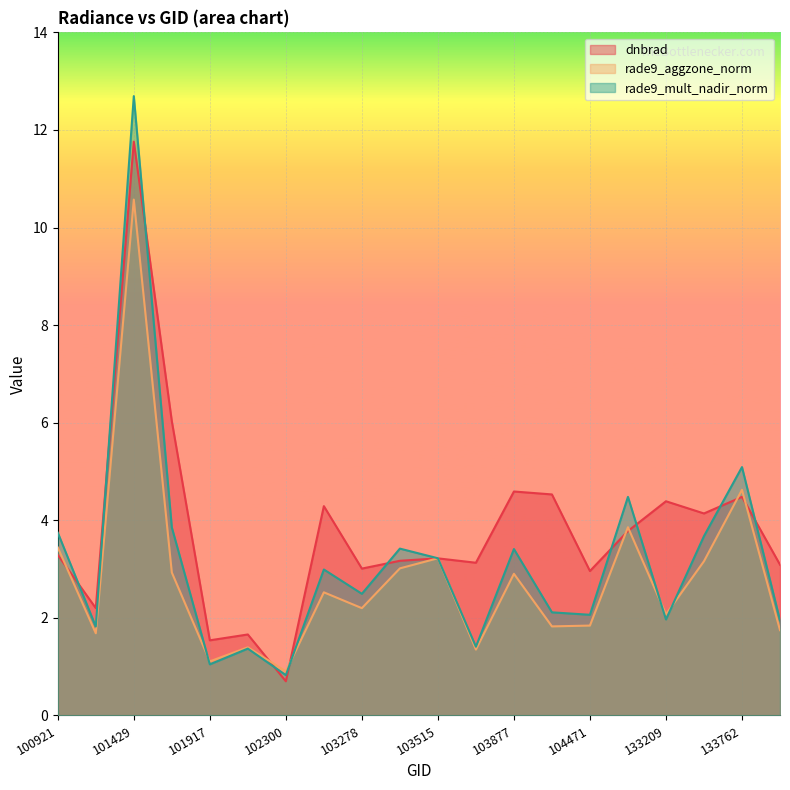

Is it true that dnbrad equals 6.6 at 132847?

False